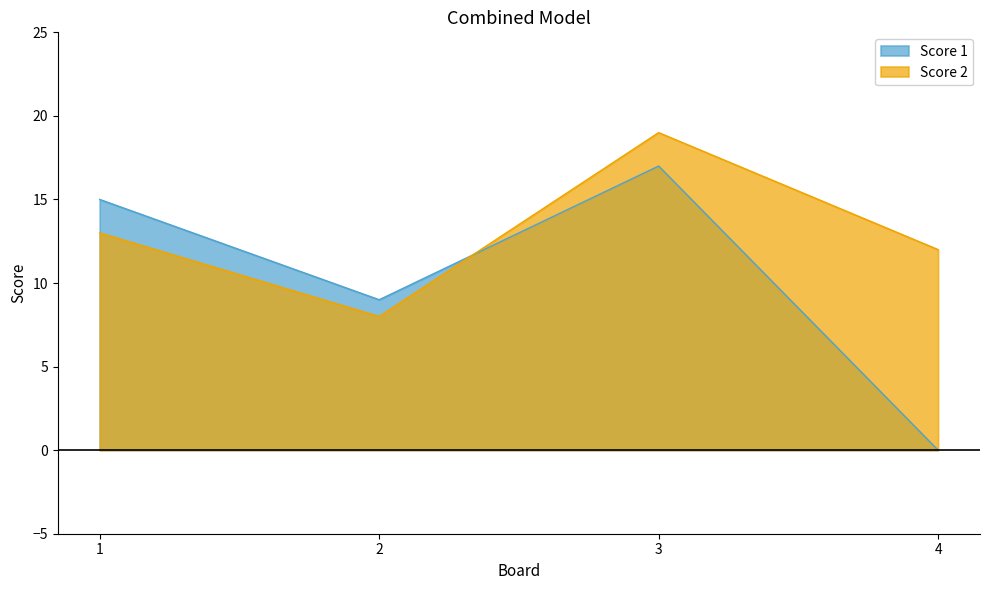

The Score 1 series shows 5 at 2. True or false?

False